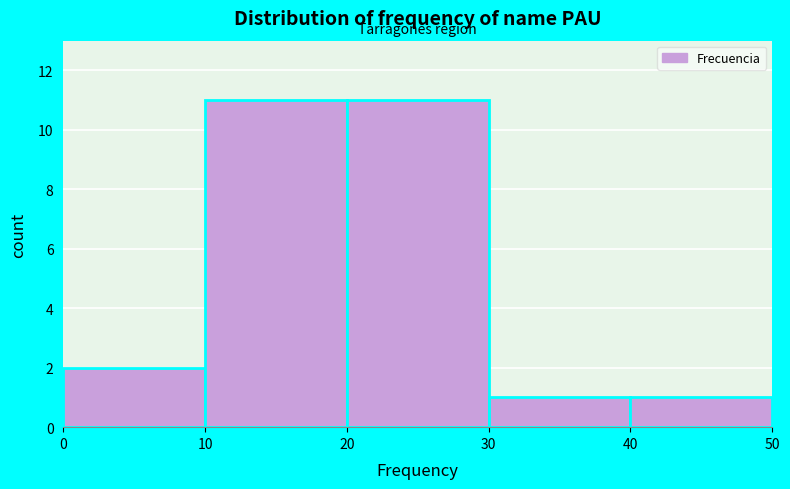

Reading left to right, list every bar in this chart as the range it spans on the x-axis followed by its height. The values are not printed on the chart, so give them approximately, as read against the axis.

0 to 10: 2
10 to 20: 11
20 to 30: 11
30 to 40: 1
40 to 50: 1